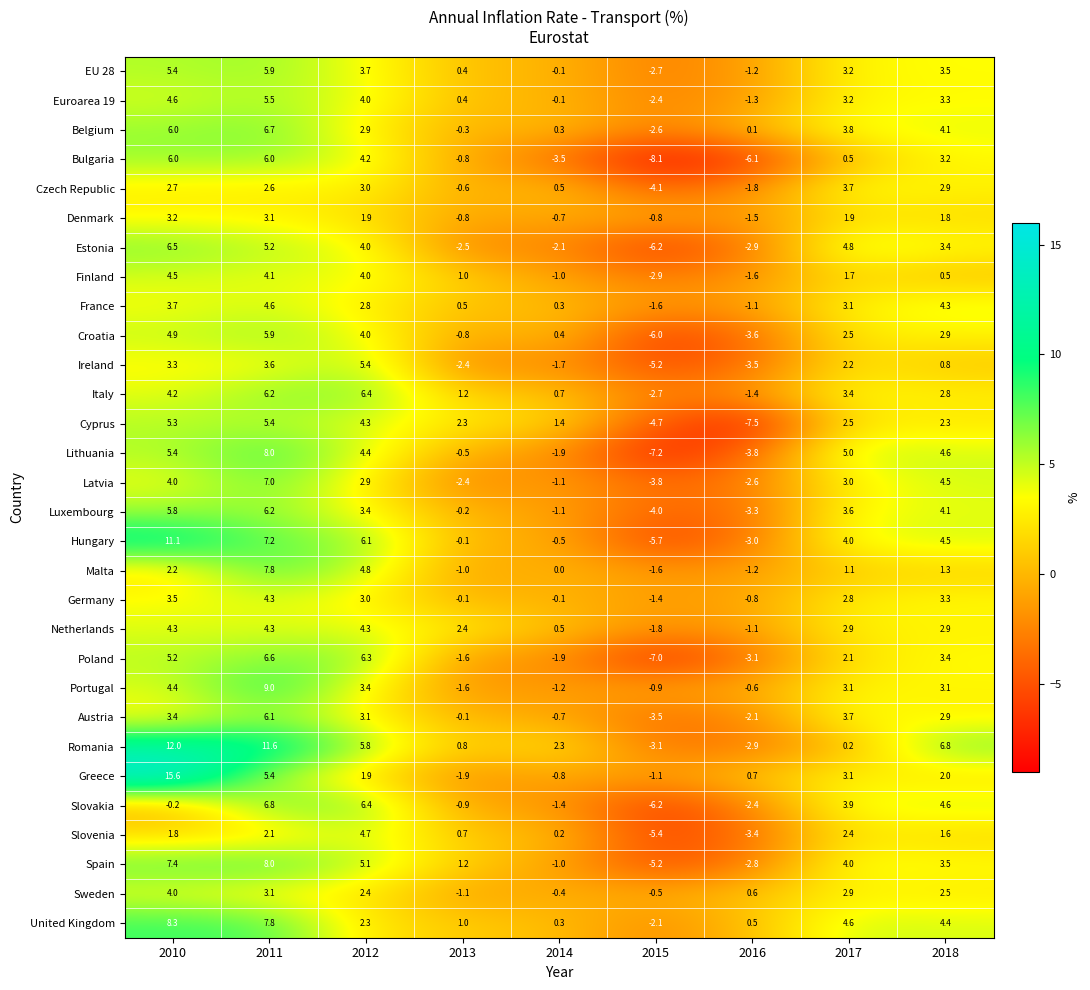

What is the sum of the Malta values at 2017 and 2018?

2.4